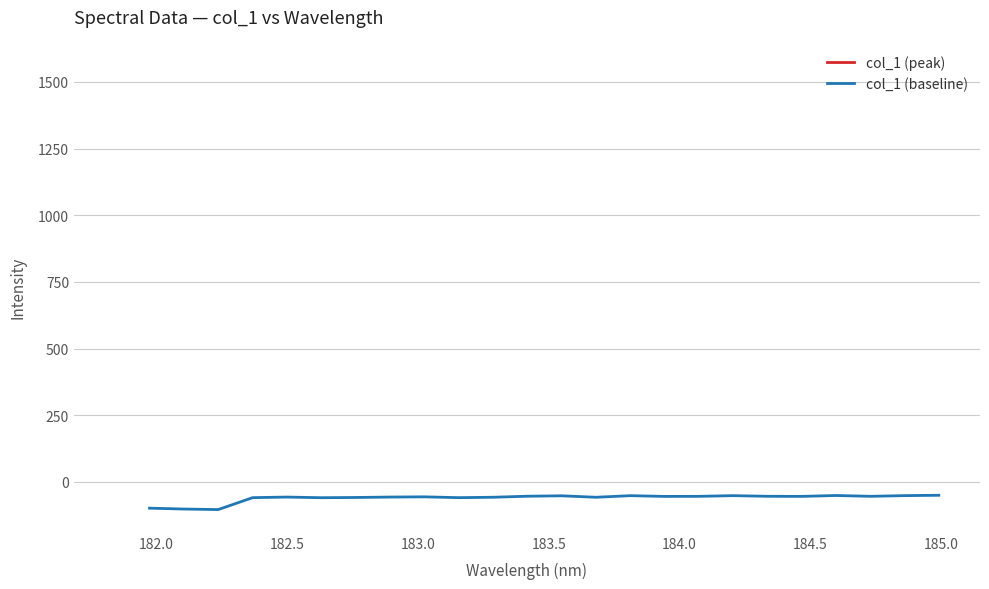

What is the minimum value for col_1 (baseline)?

-104.1